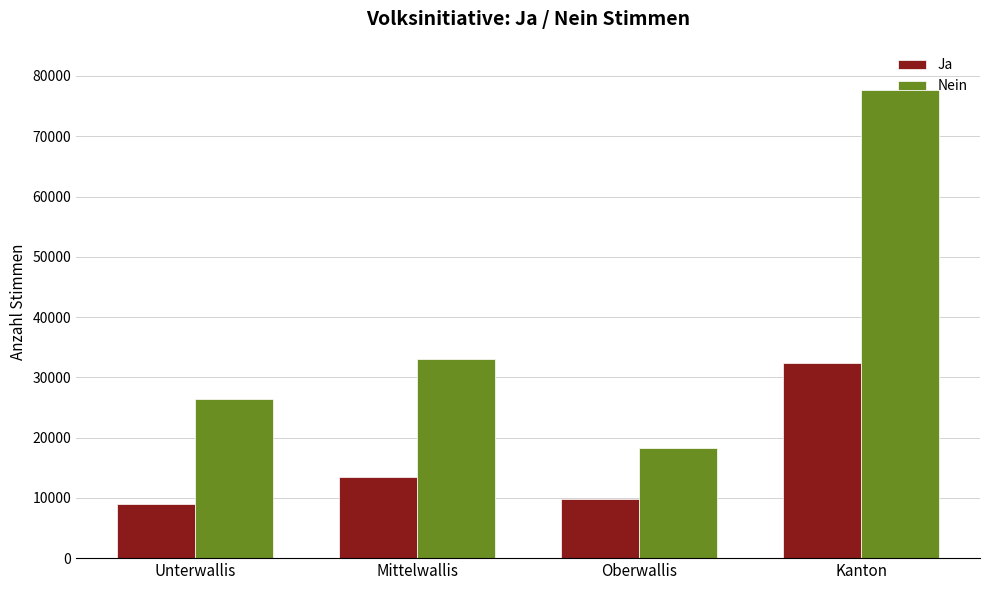

At which category does the chart reach its peak across all series?

Kanton